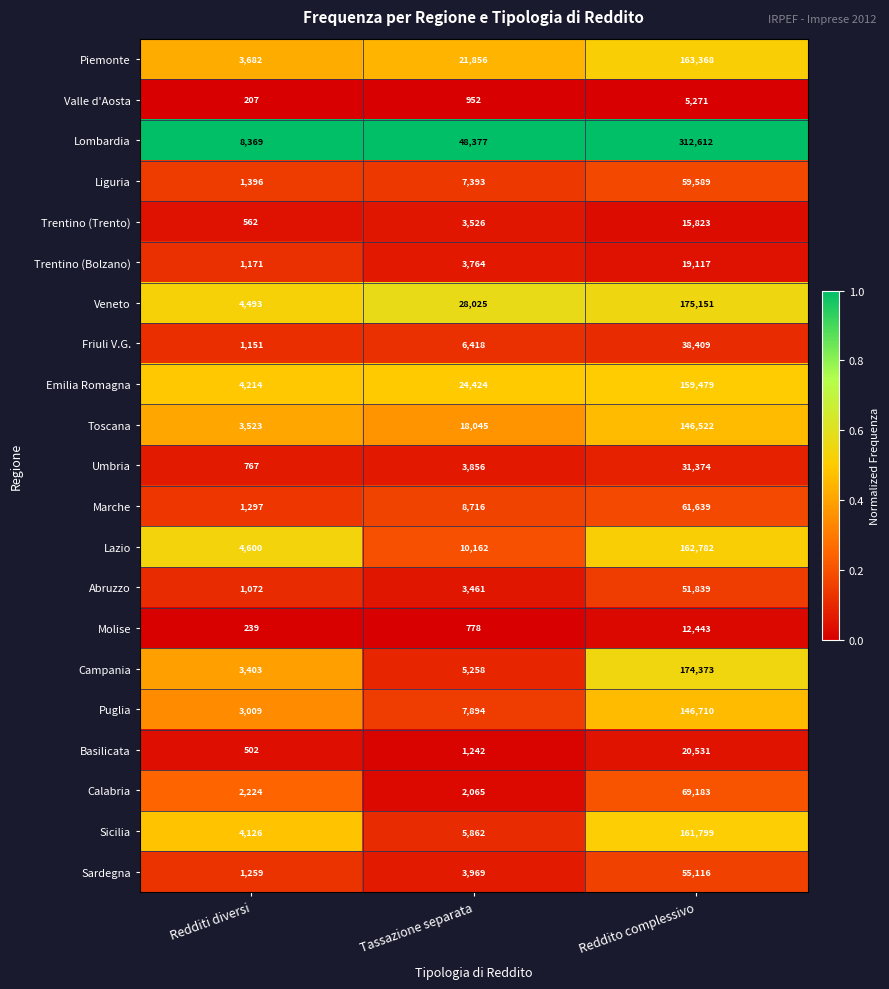

Rank the series at Tassazione separata from lowest to highest value.

Molise, Valle d'Aosta, Basilicata, Calabria, Abruzzo, Trentino (Trento), Trentino (Bolzano), Umbria, Sardegna, Campania, Sicilia, Friuli V.G., Liguria, Puglia, Marche, Lazio, Toscana, Piemonte, Emilia Romagna, Veneto, Lombardia